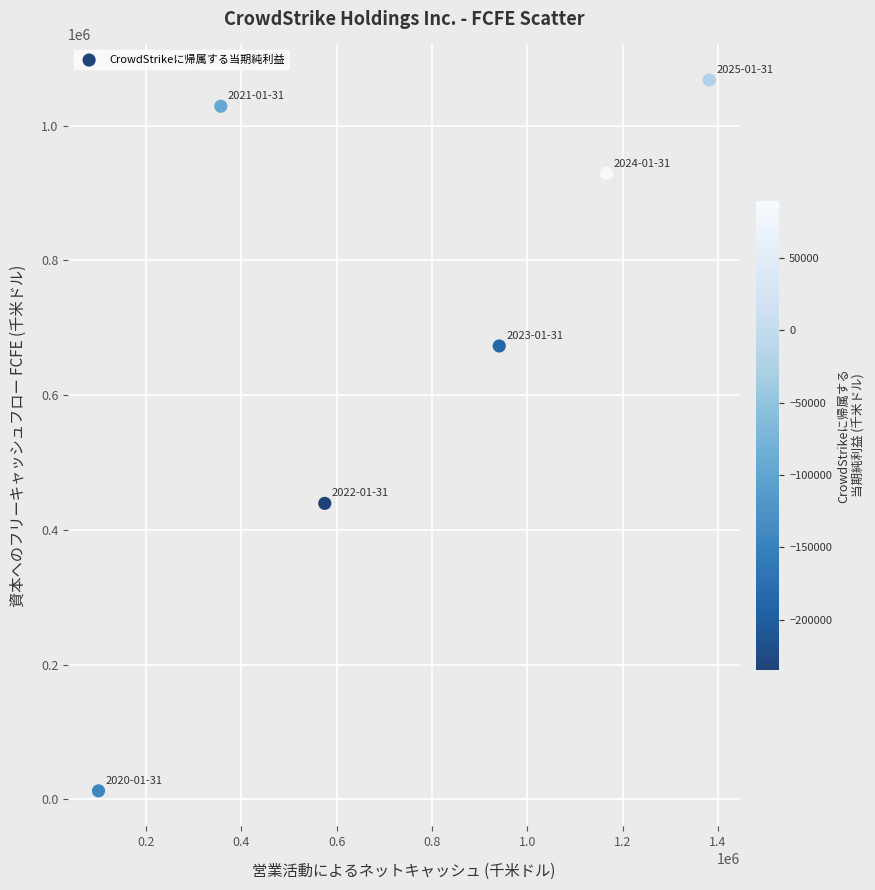

What is the average X value?

753372